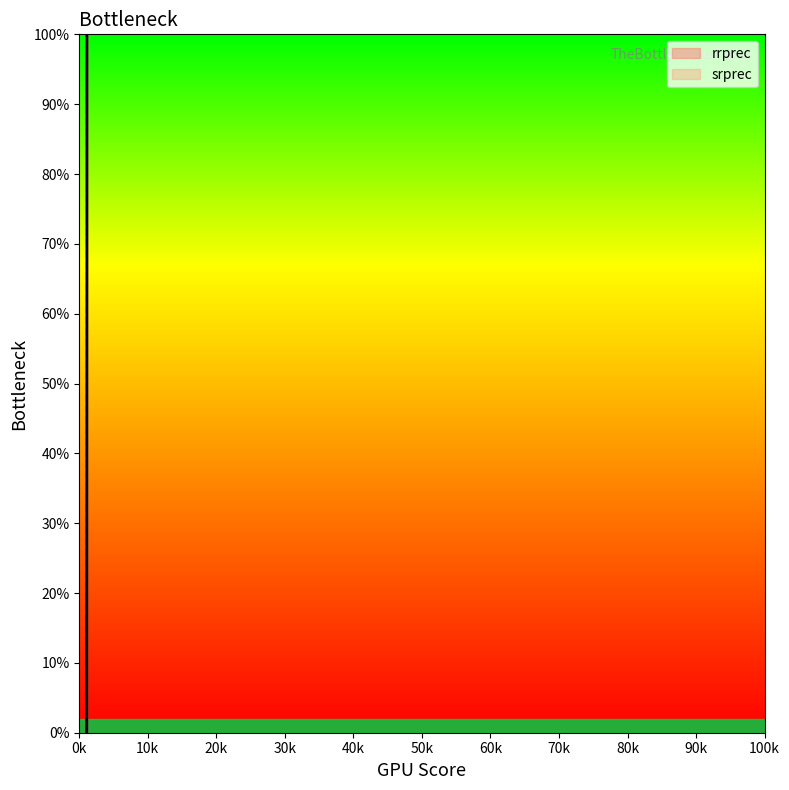

Is the value of srprec at 1115 greater than the value of rrprec at 1119?

No